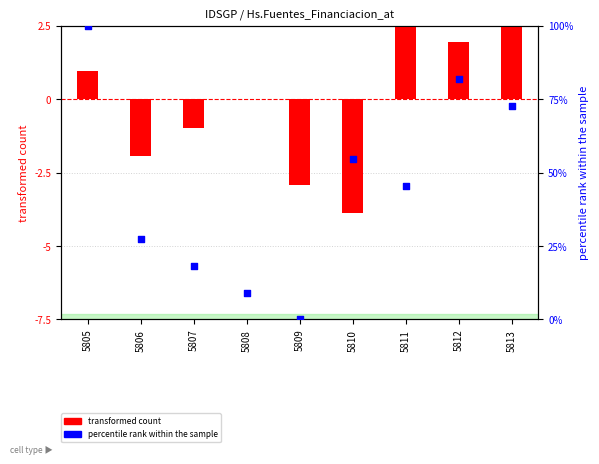

Which series reaches the maximum Y coordinate?

percentile rank within the sample